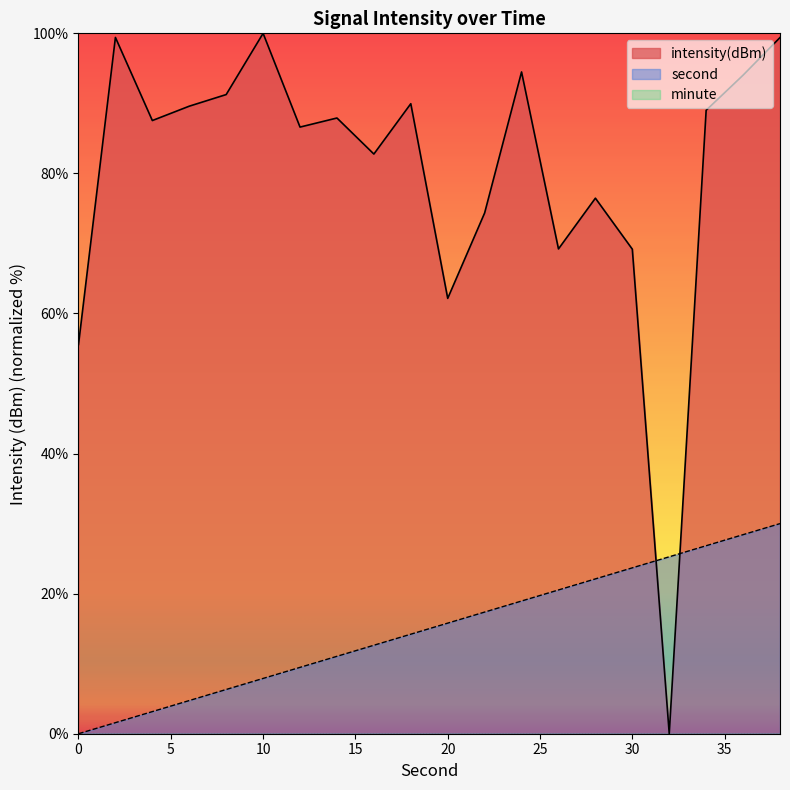

Count the number of categories in the chart.

20